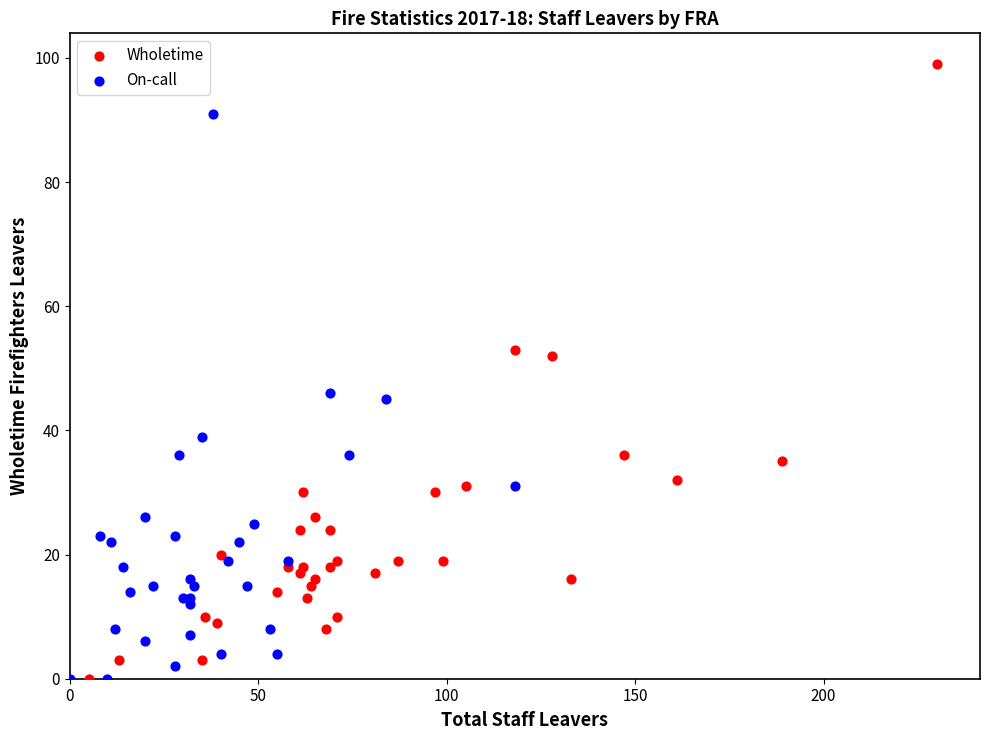

Which series contains the highest Y value?

Wholetime